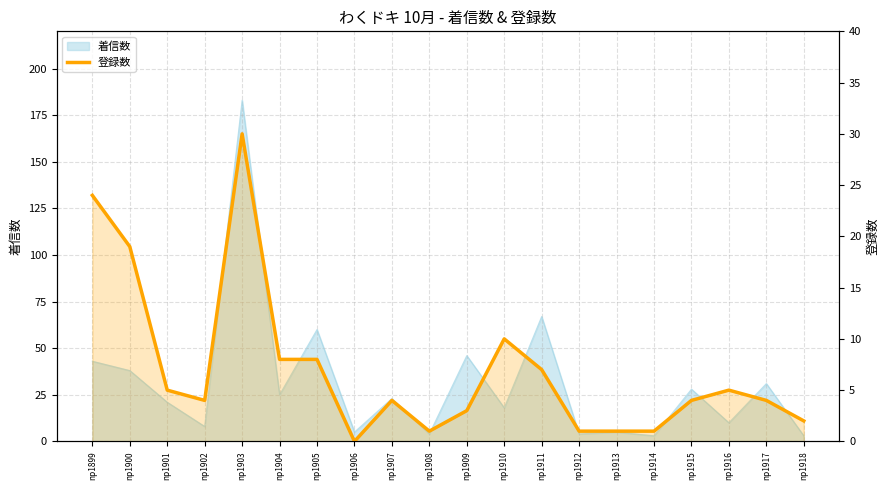

Where does the data first go above 4?

np1899